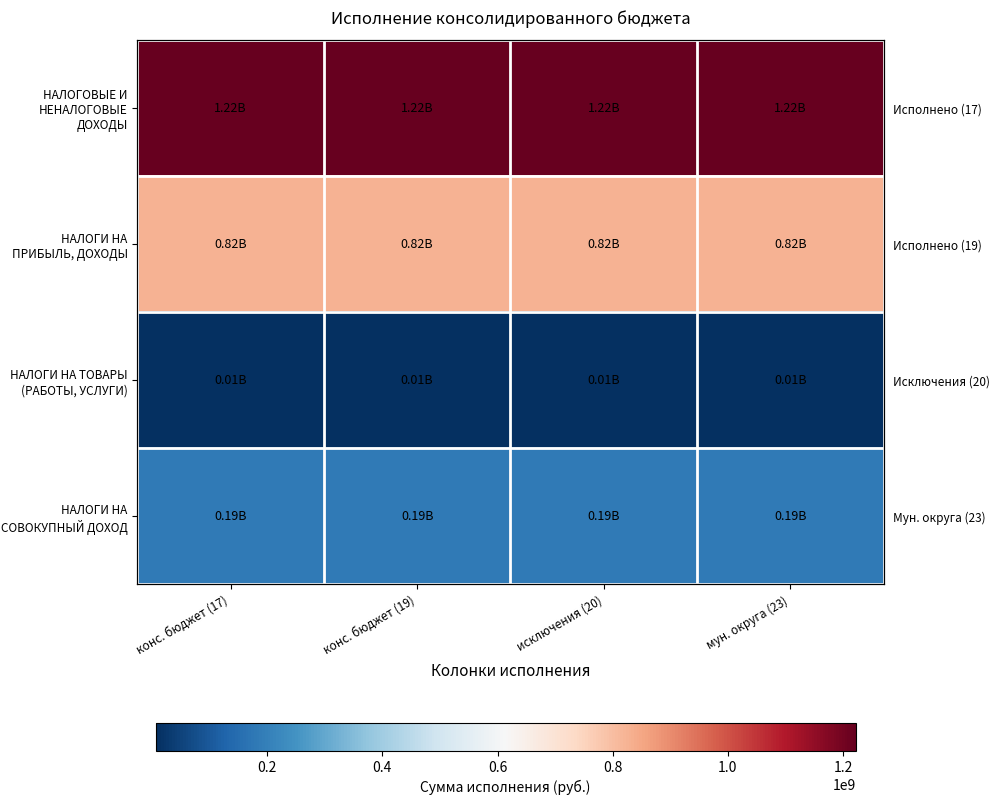

Rank the categories by НАЛОГИ НА СОВОКУПНЫЙ ДОХОД value from lowest to highest.

конс. бюджет (17), конс. бюджет (19), исключения (20), мун. округа (23)